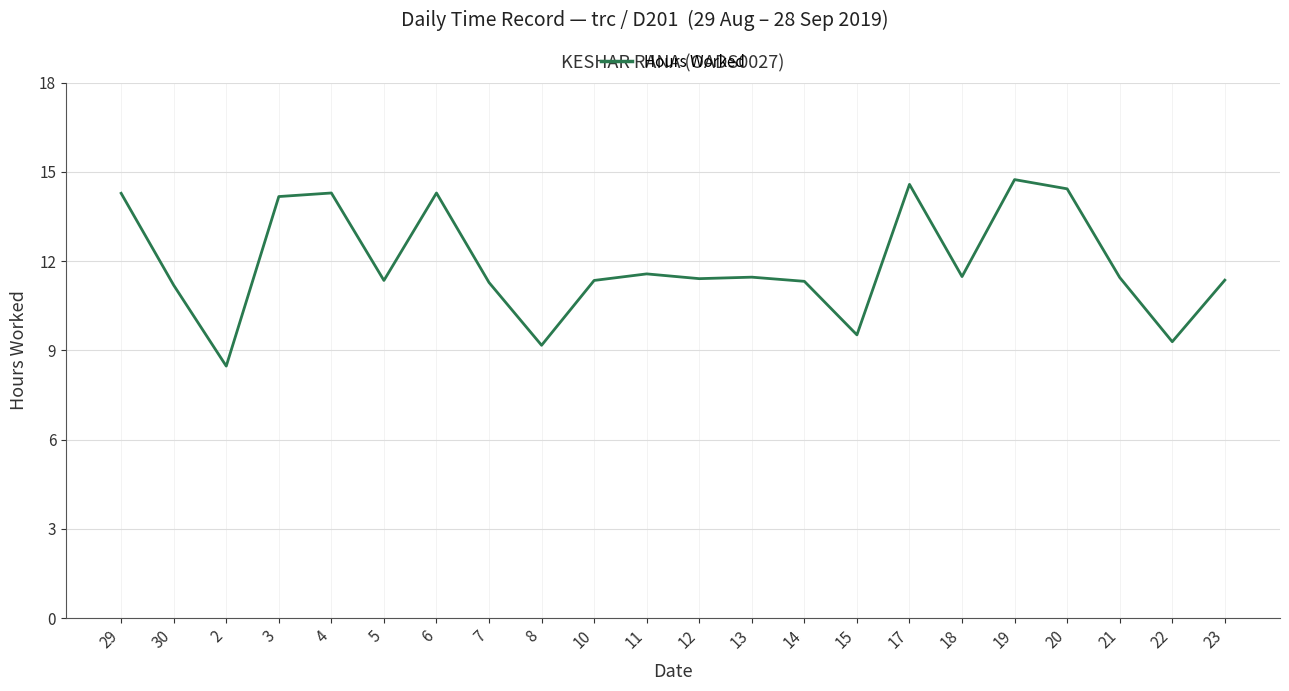

Where does the data first go above 11?

29